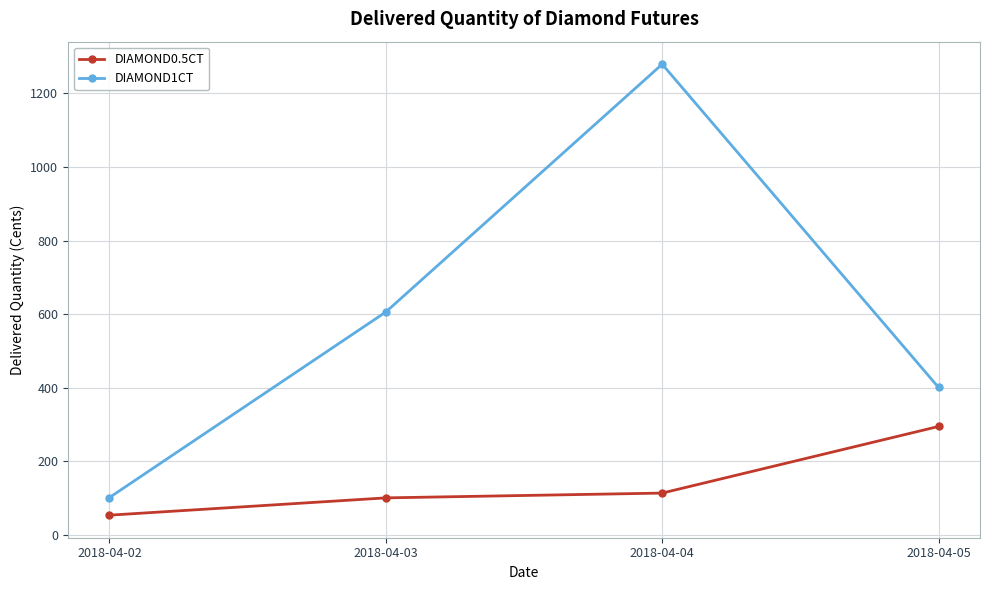

What is the minimum value for DIAMOND1CT?

102